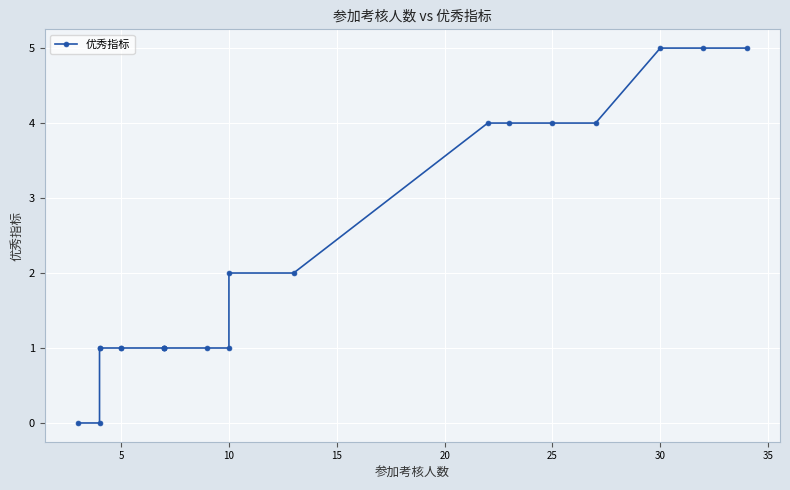

Between 15 and 16, which is larger?

16